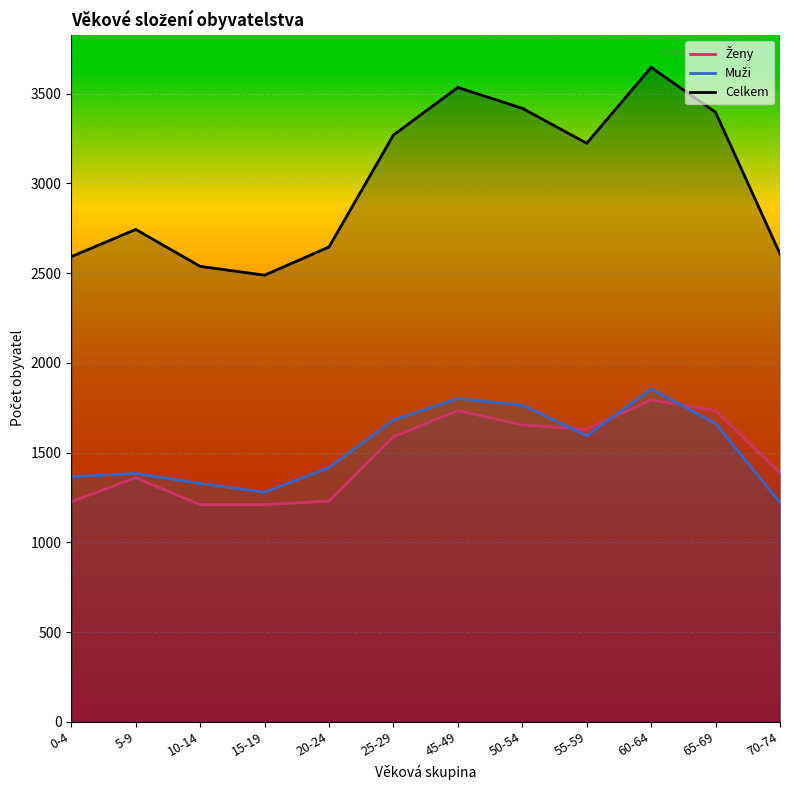

True or false: Celkem has more than 2 interior local peaks.

True